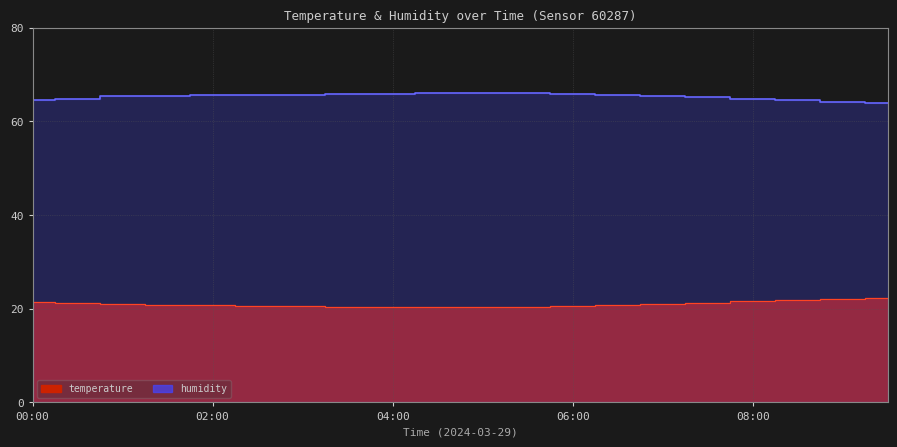

Is the value of temperature at 04:30 greater than the value of humidity at 08:30?

No